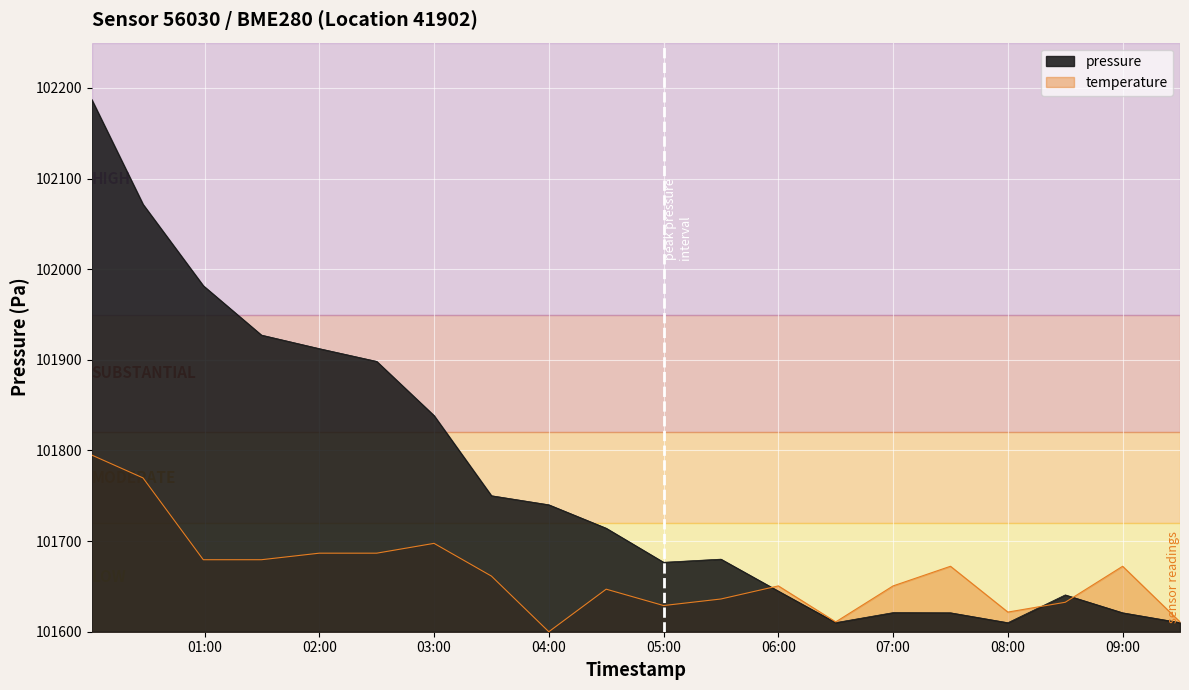

What is the label of the 13th point from the left?

06:00